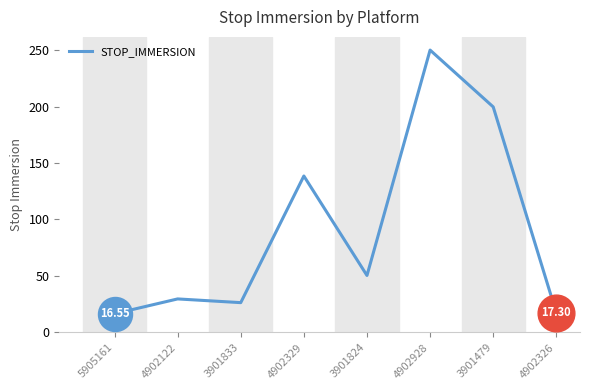

Between 5905161 and 4902928, which is larger?

4902928